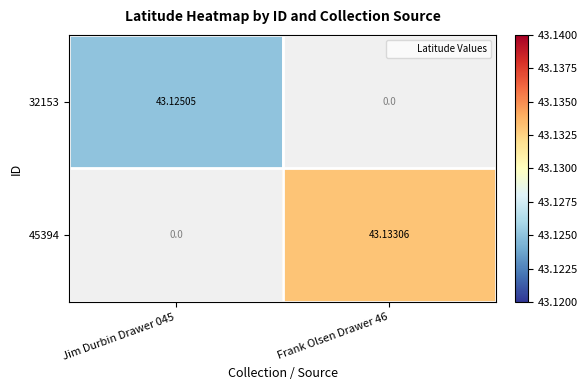

Rank the series at Jim Durbin Drawer 045 from highest to lowest value.

32153, 45394